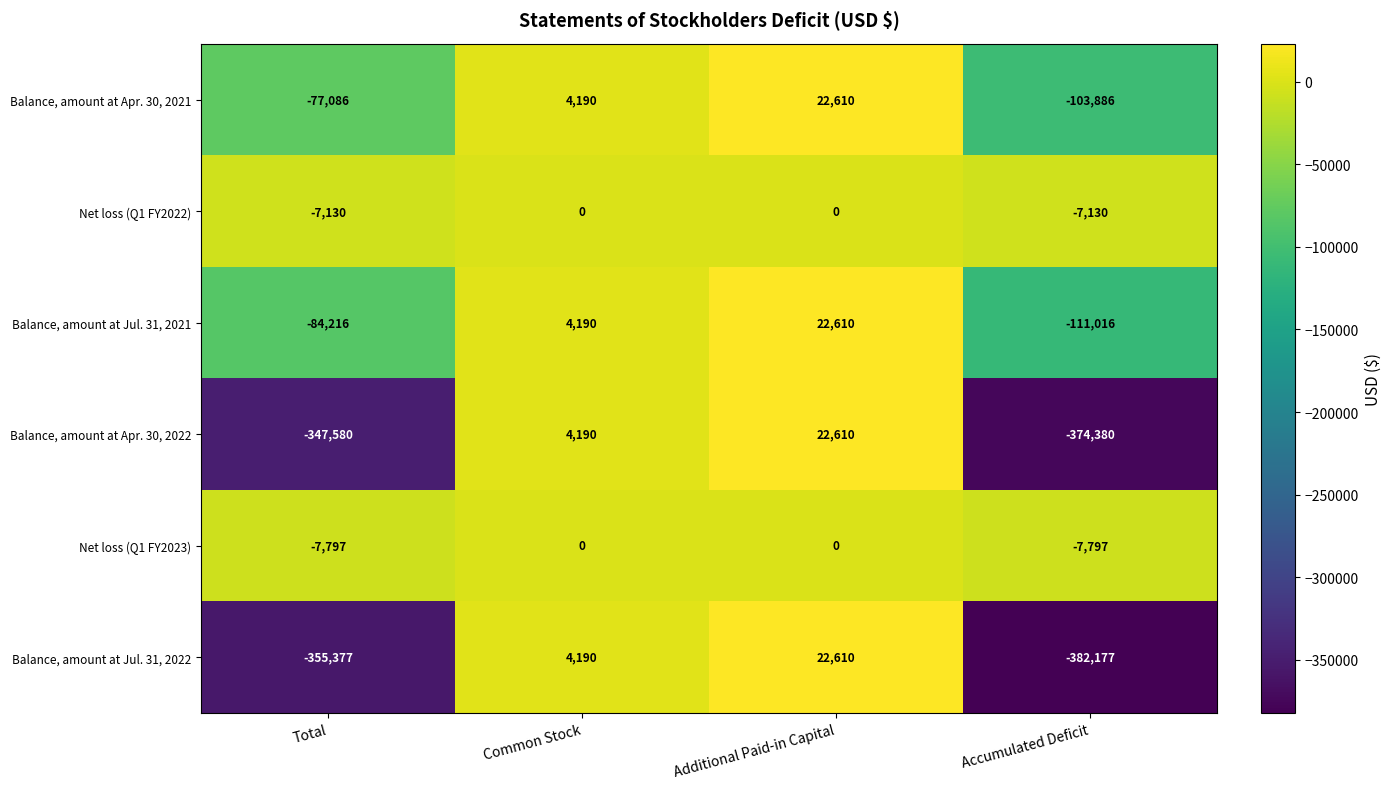

Between Common Stock and Accumulated Deficit, which series saw the biggest shift?

Balance, amount at Jul. 31, 2022